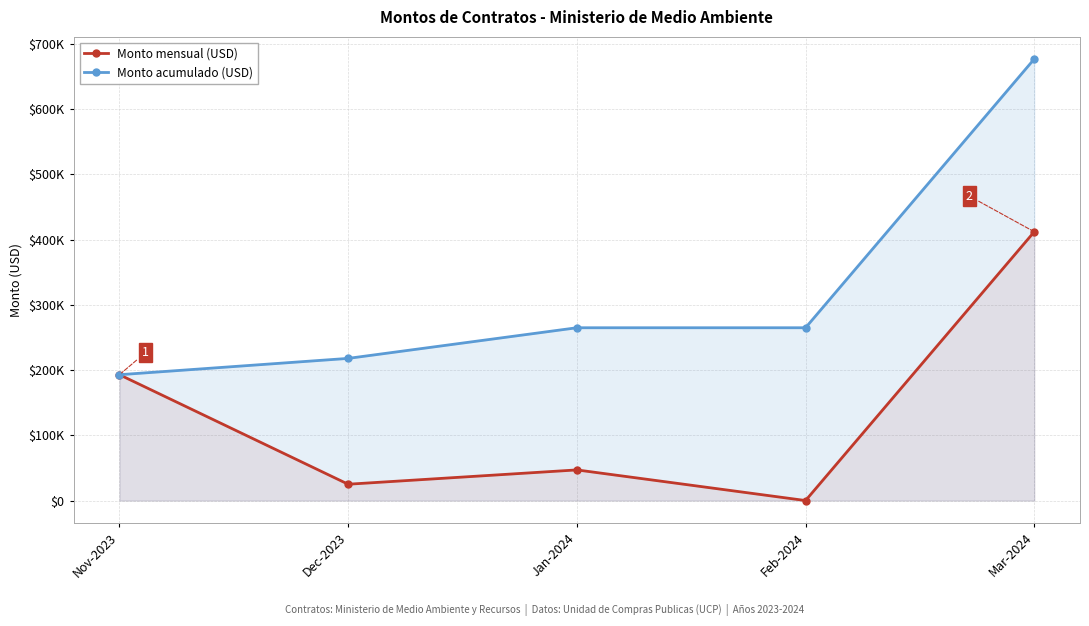

What are all the series names shown in the legend?

Monto mensual (USD), Monto acumulado (USD)